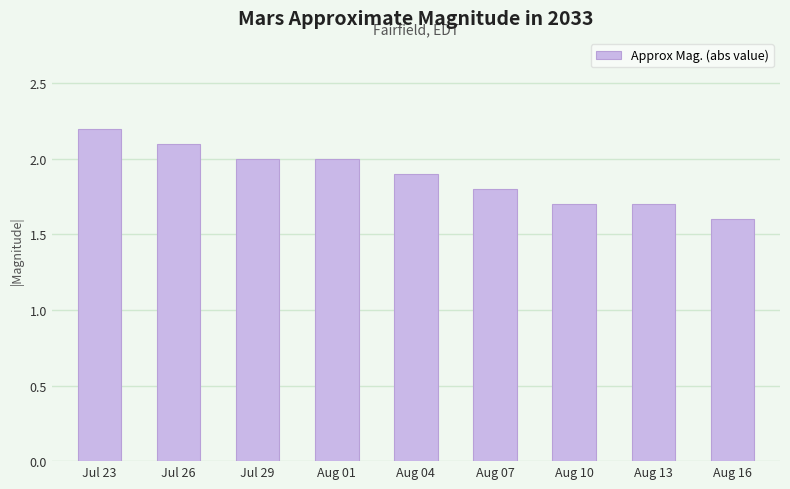

What is the average value?

1.9